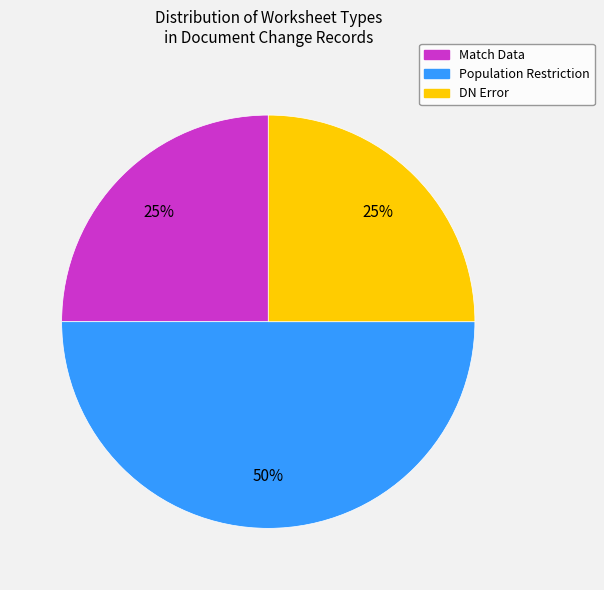

To the nearest percent, what is the difference between the largest and smallest slice percentages?

25%